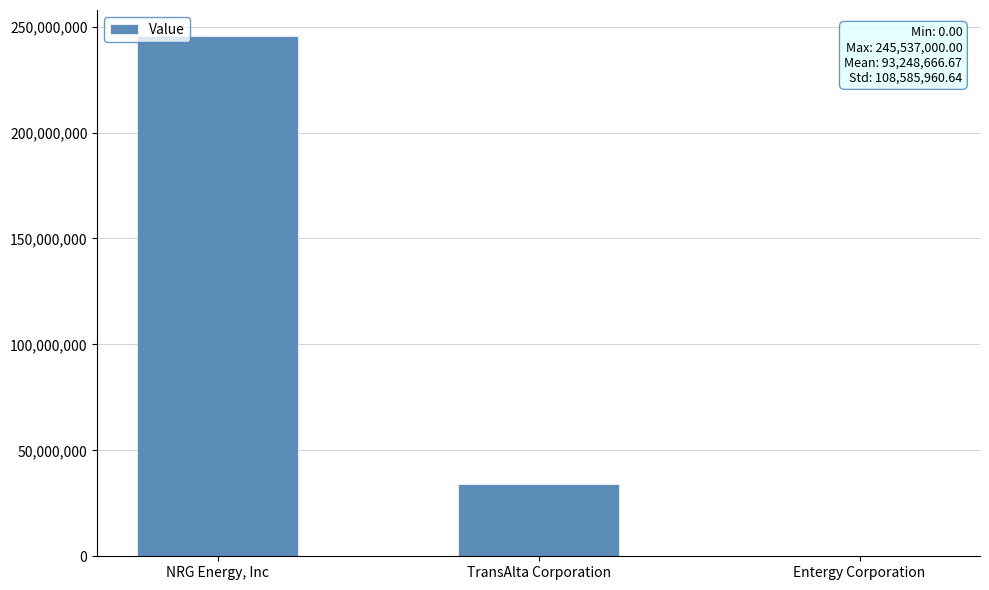

What is the sum of all values?

279746000